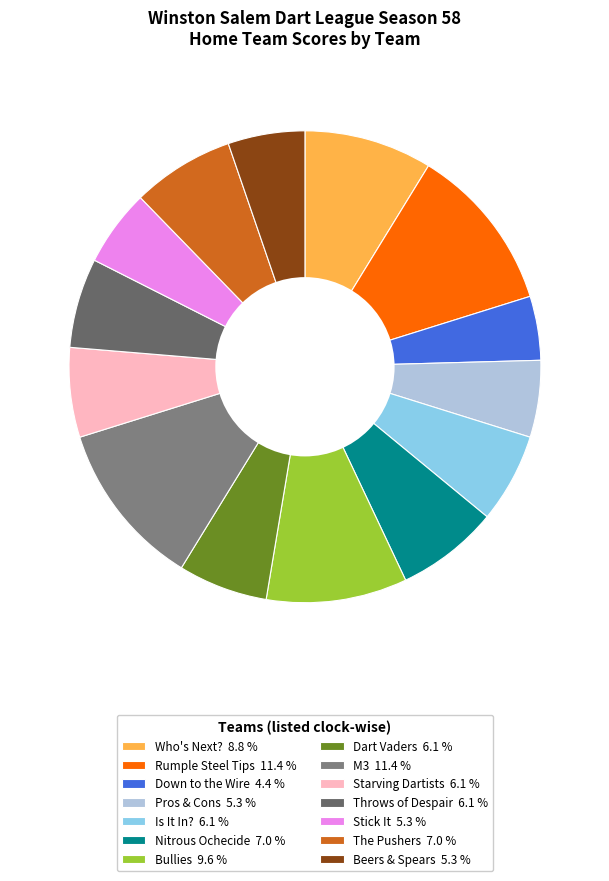

Is there any slice that represents more than half of the pie?

No